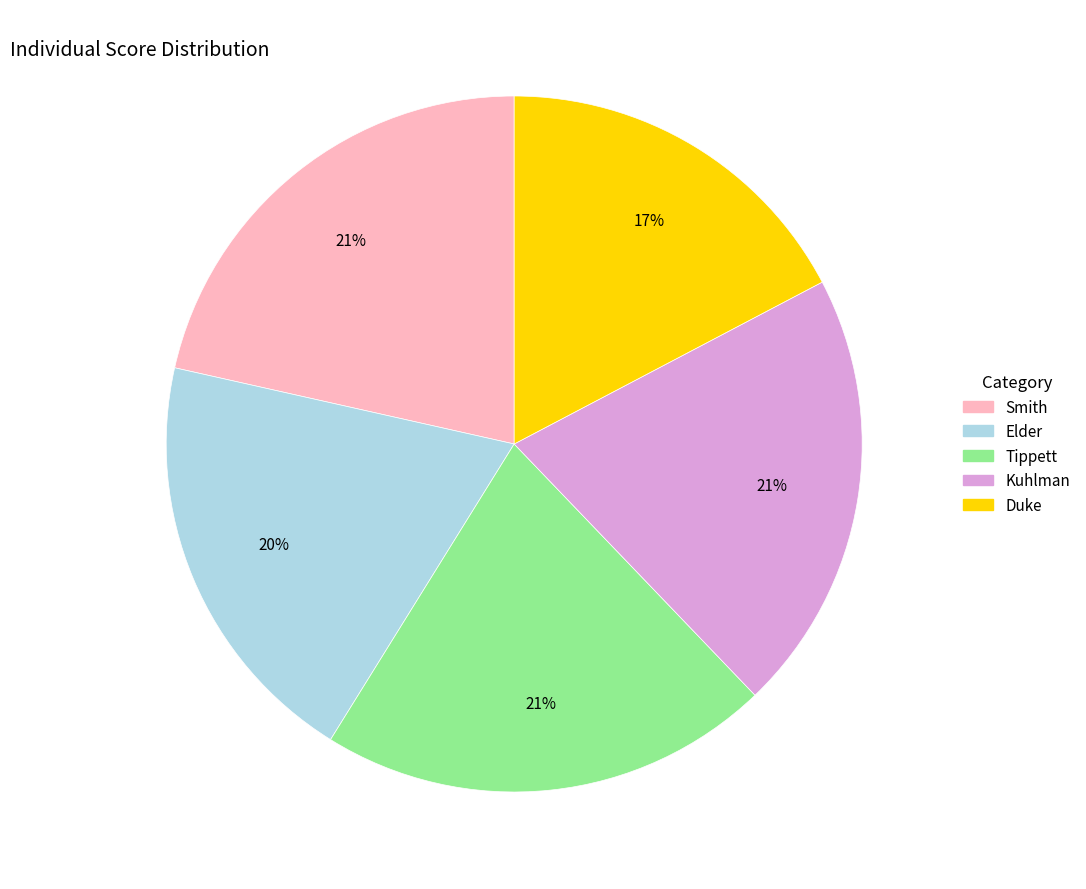

Does Smith represent more than half of the total?

No